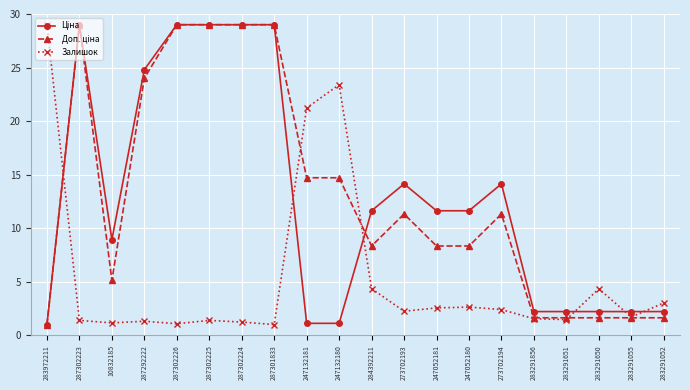

At how many categories does at least one series exceed 14?

11